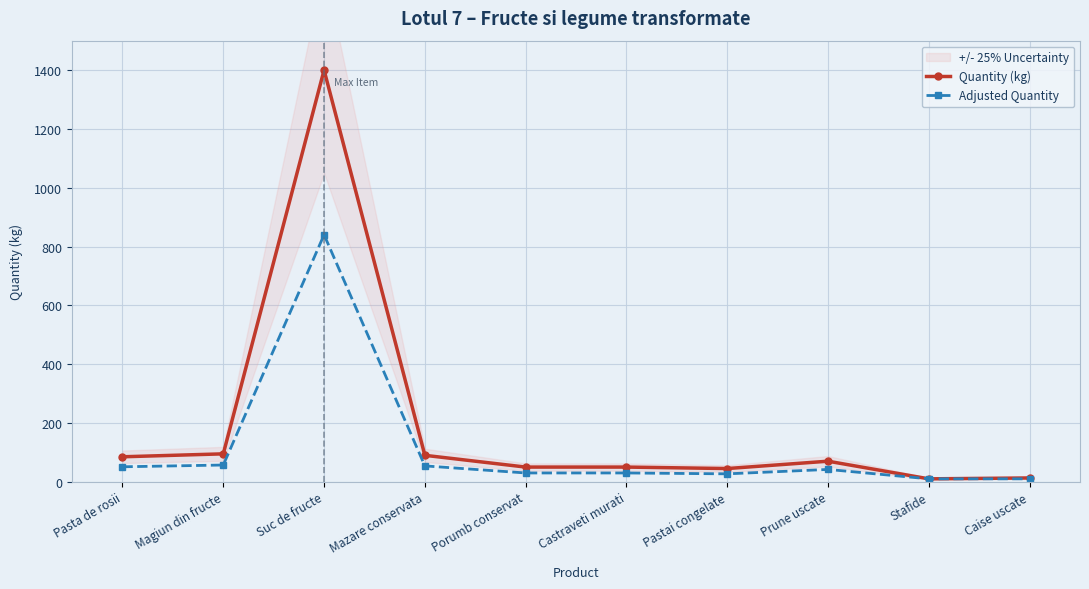

Read the Adjusted Quantity value at Mazare conservata.

54